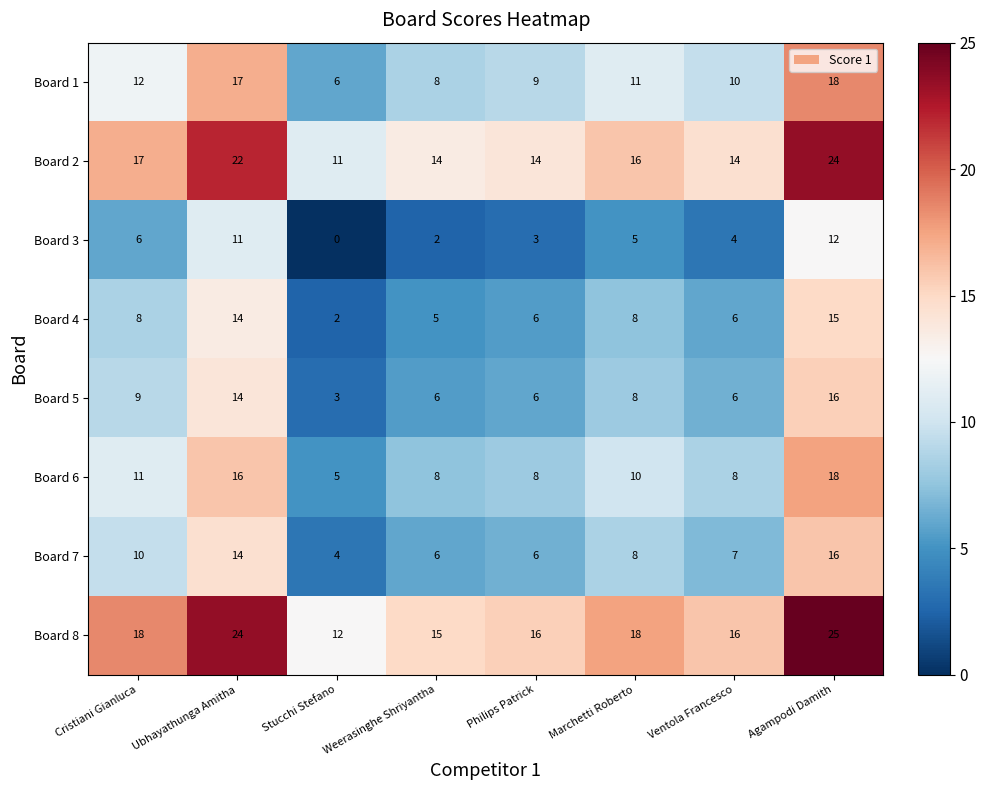

True or false: Board 1 has a value of 27 at Ubhayathunga Amitha.

False